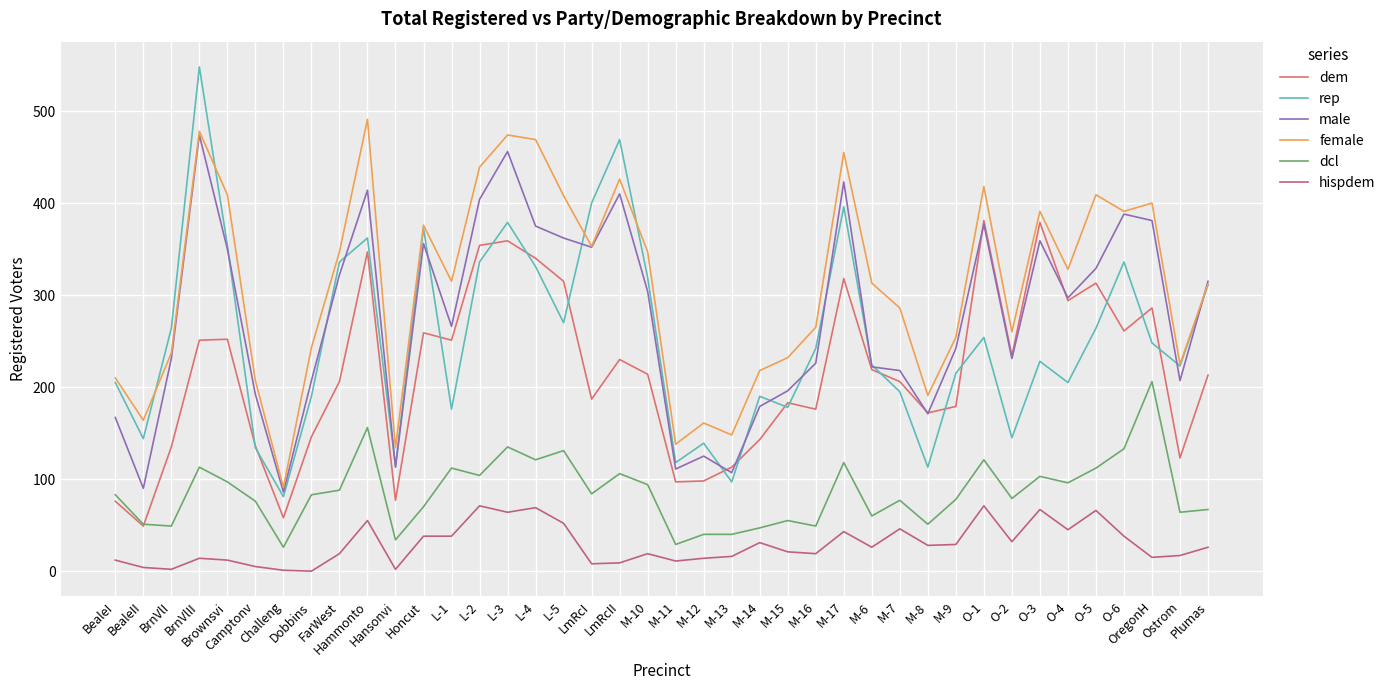

In rep, how many points are lower than both neighbors (excluding endpoints)?

12